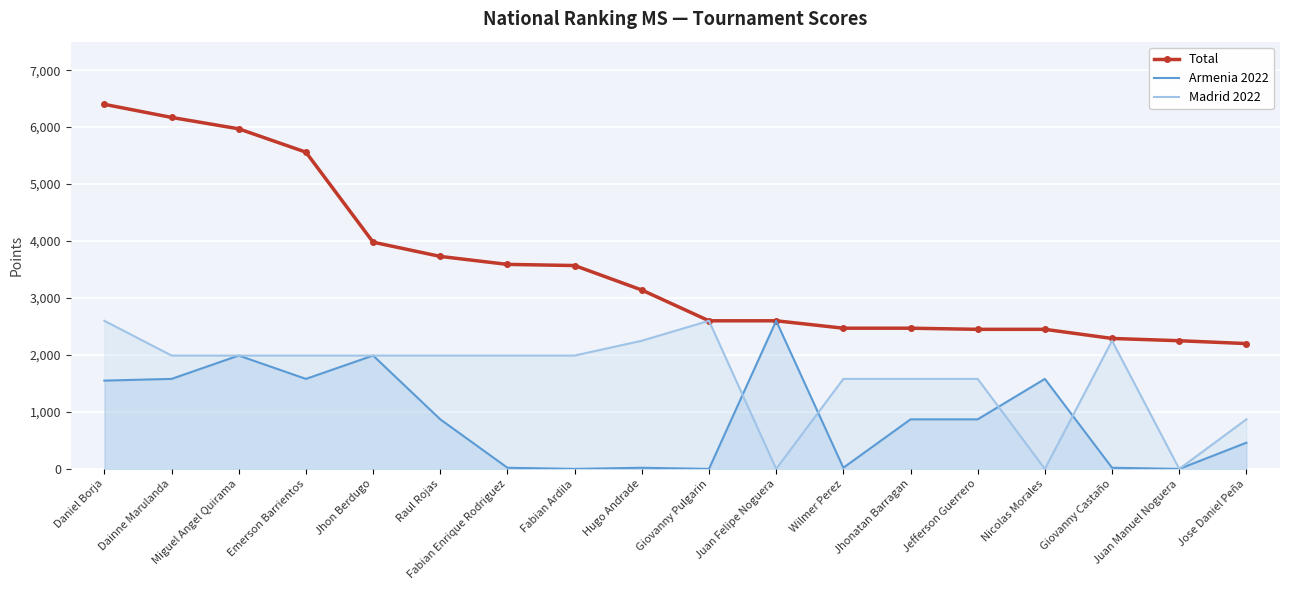

How many series are shown in this chart?

3